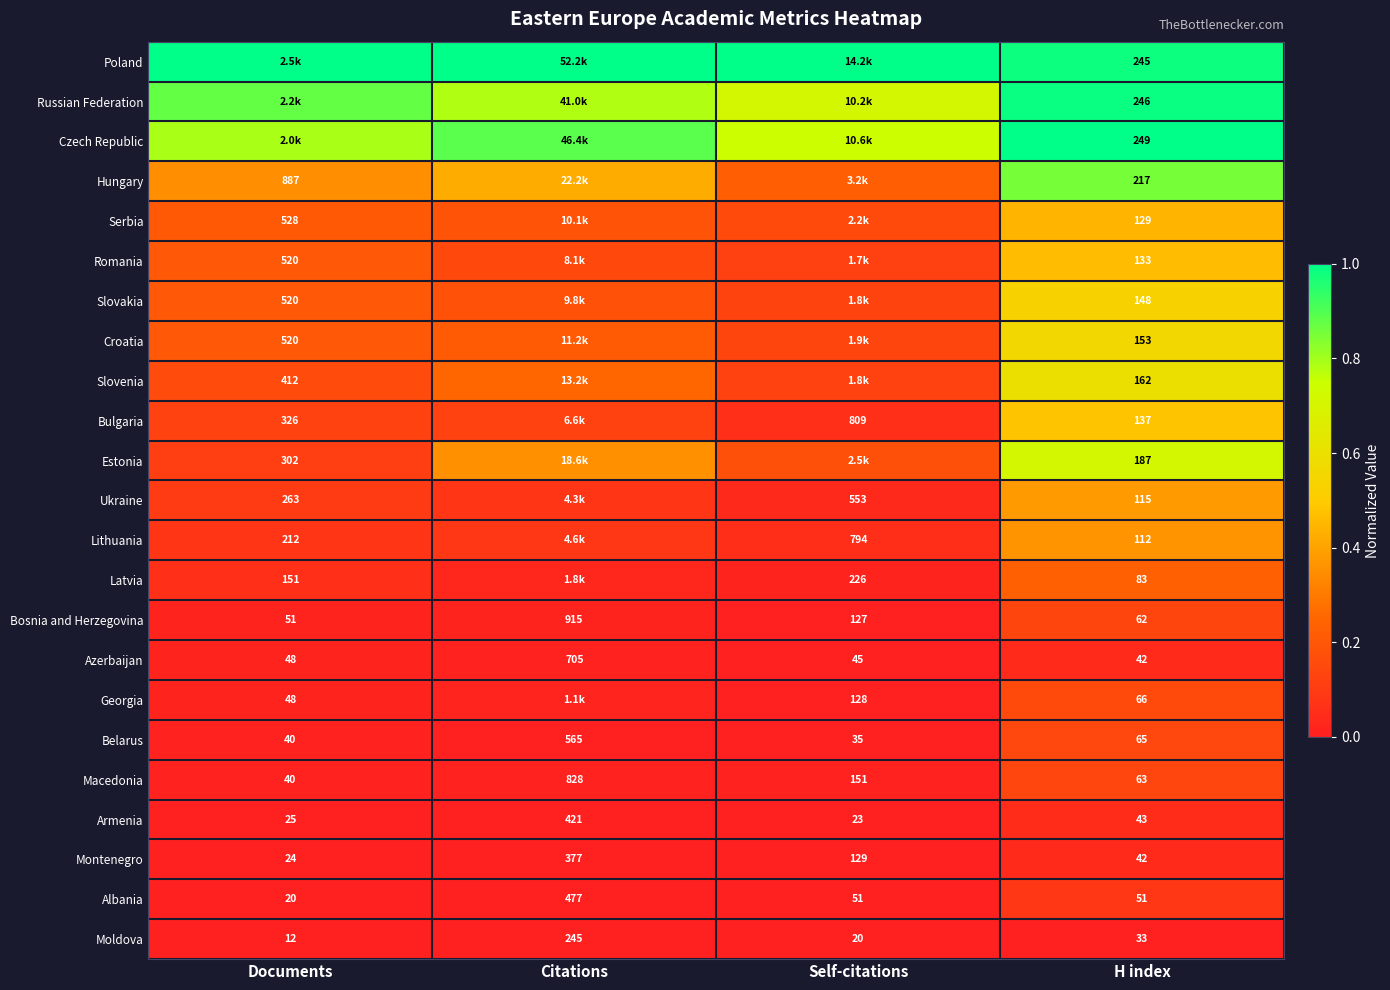

Where does the Moldova series first go above 33?

Citations